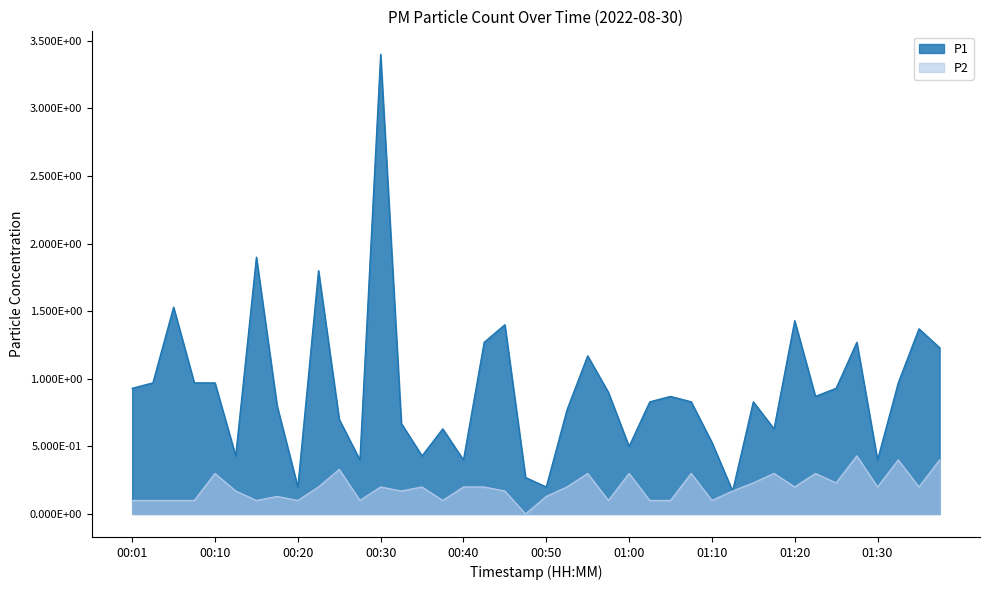

Does the chart display data point markers on the line(s)?

No